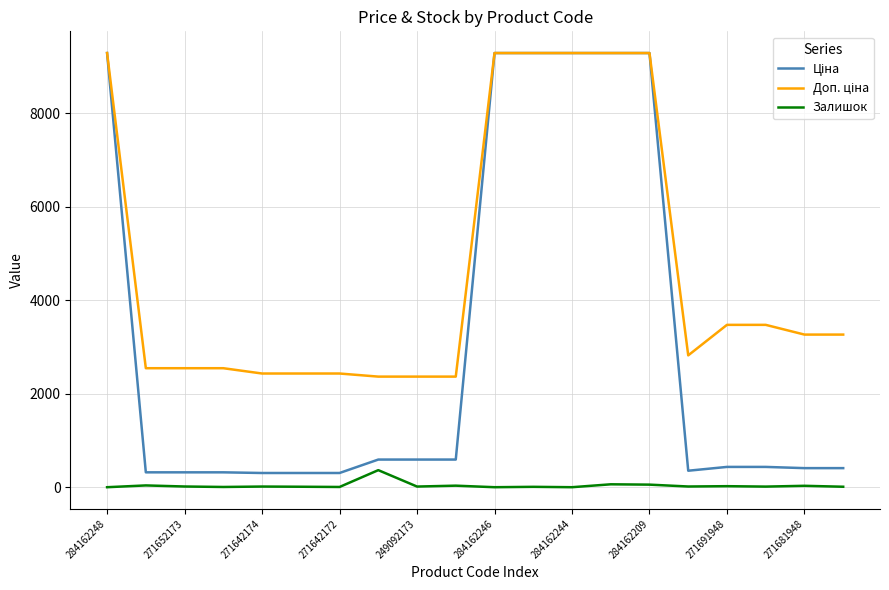

What is the maximum value shown in the chart?

9290.5